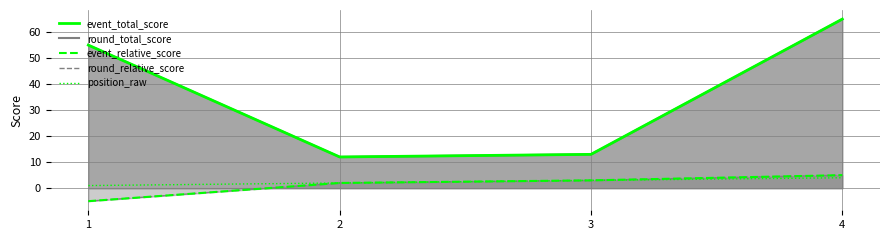

The value of round_relative_score at 2 is 1. True or false?

False